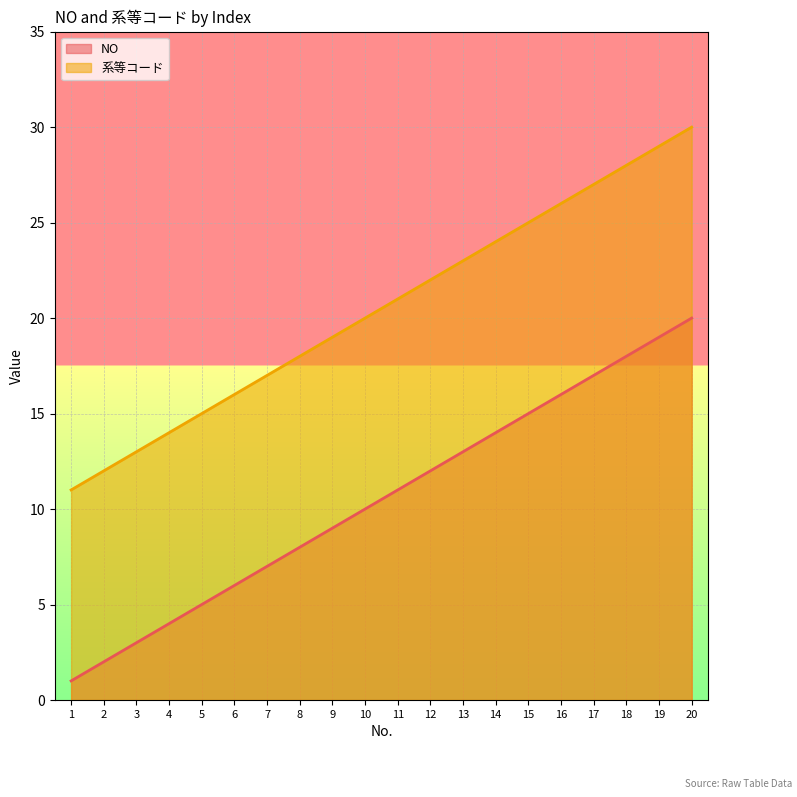

Reading left to right, transcribe all the data shown in this chart.

NO: 1=1	2=2	3=3	4=4	5=5	6=6	7=7	8=8	9=9	10=10	11=11	12=12	13=13	14=14	15=15	16=16	17=17	18=18	19=19	20=20
系等コード: 1=11	2=12	3=13	4=14	5=15	6=16	7=17	8=18	9=19	10=20	11=21	12=22	13=23	14=24	15=25	16=26	17=27	18=28	19=29	20=30